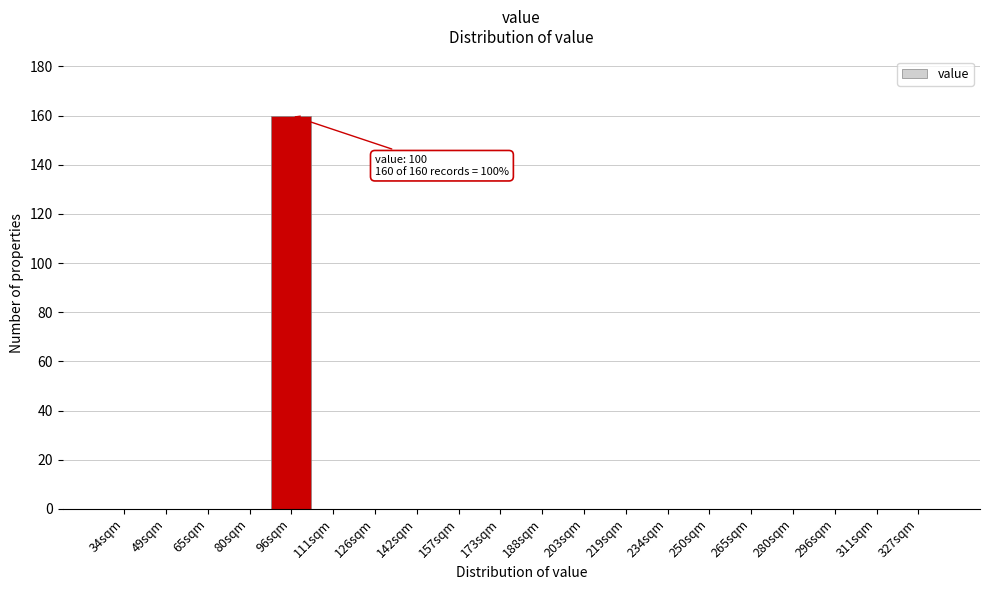

Reading left to right, what are all the values shown in this chart?

34sqm=0	49sqm=0	65sqm=0	80sqm=0	96sqm=160	111sqm=0	126sqm=0	142sqm=0	157sqm=0	173sqm=0	188sqm=0	203sqm=0	219sqm=0	234sqm=0	250sqm=0	265sqm=0	280sqm=0	296sqm=0	311sqm=0	327sqm=0